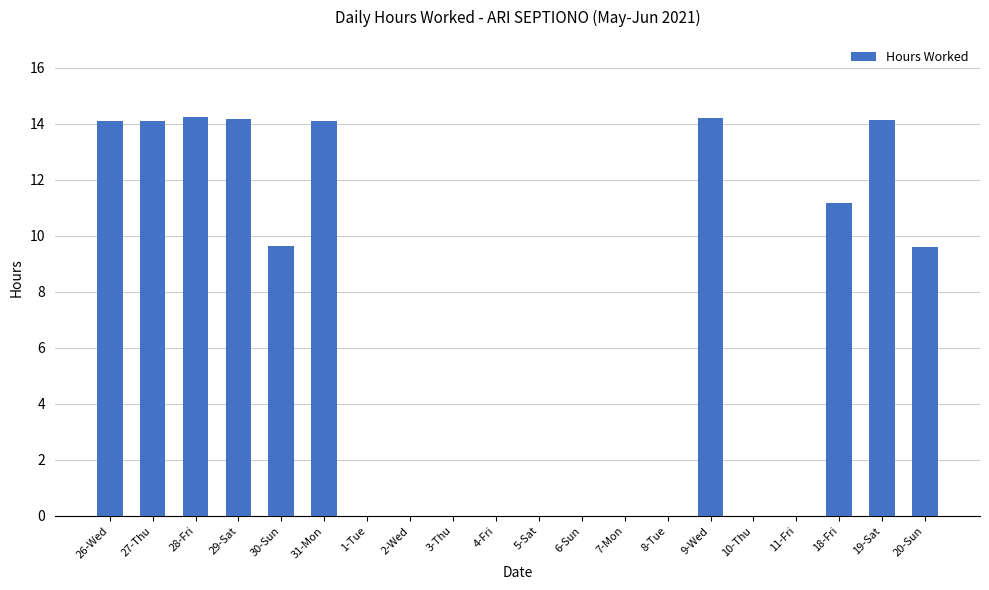

What is the sum of the values at 30-Sun and 10-Thu?

9.7